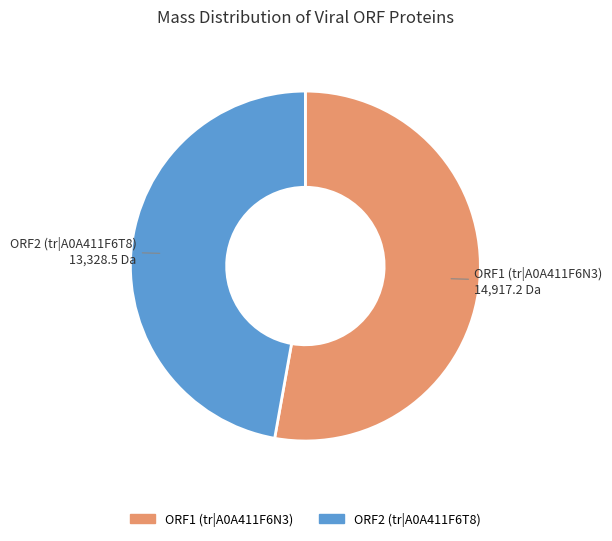

What is the majority slice?

ORF1 (tr|A0A411F6N3)